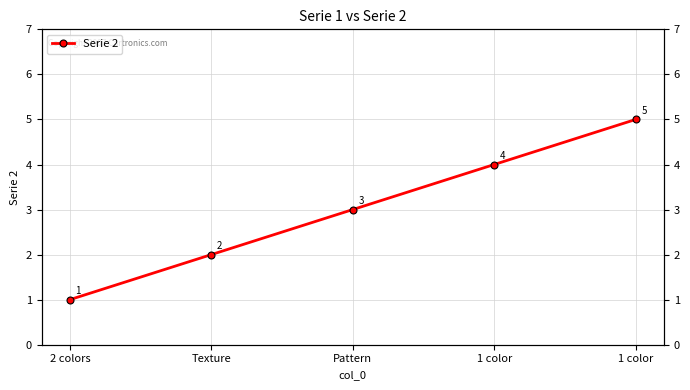

How many lines are shown in the chart?

1